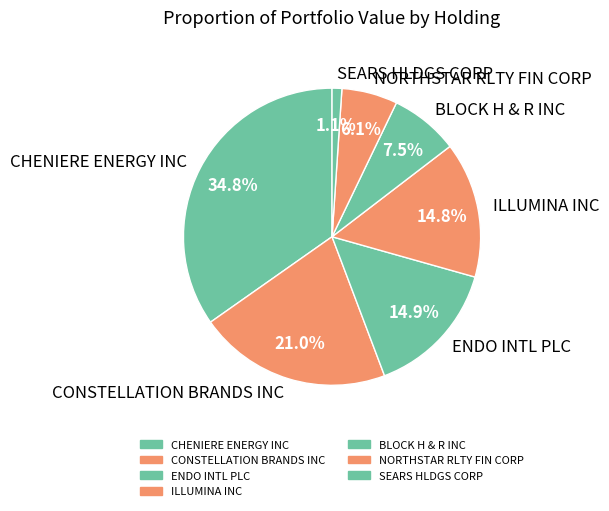

Which slice is the smallest?

SEARS HLDGS CORP